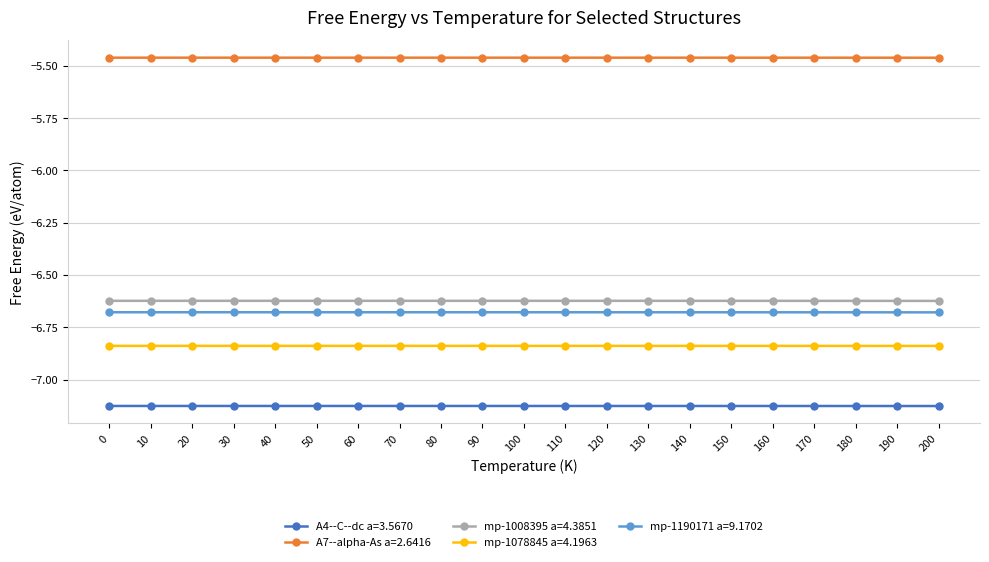

At how many categories does at least one series exceed -6?

21